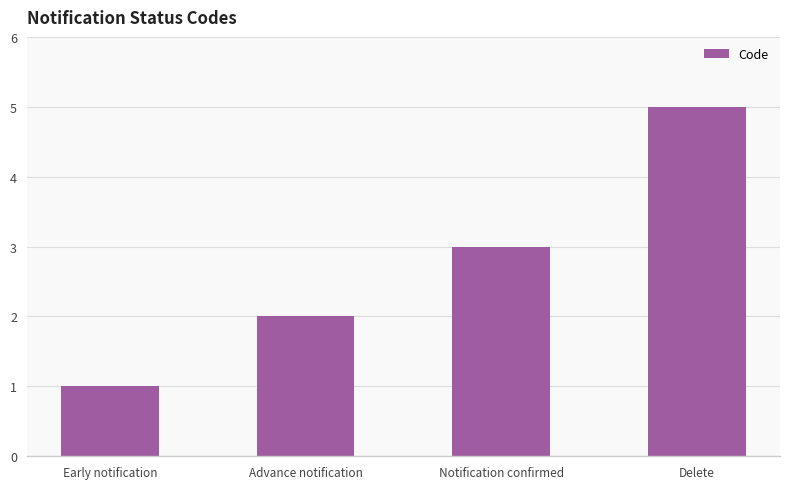

What is the approximate value at Notification confirmed?

3